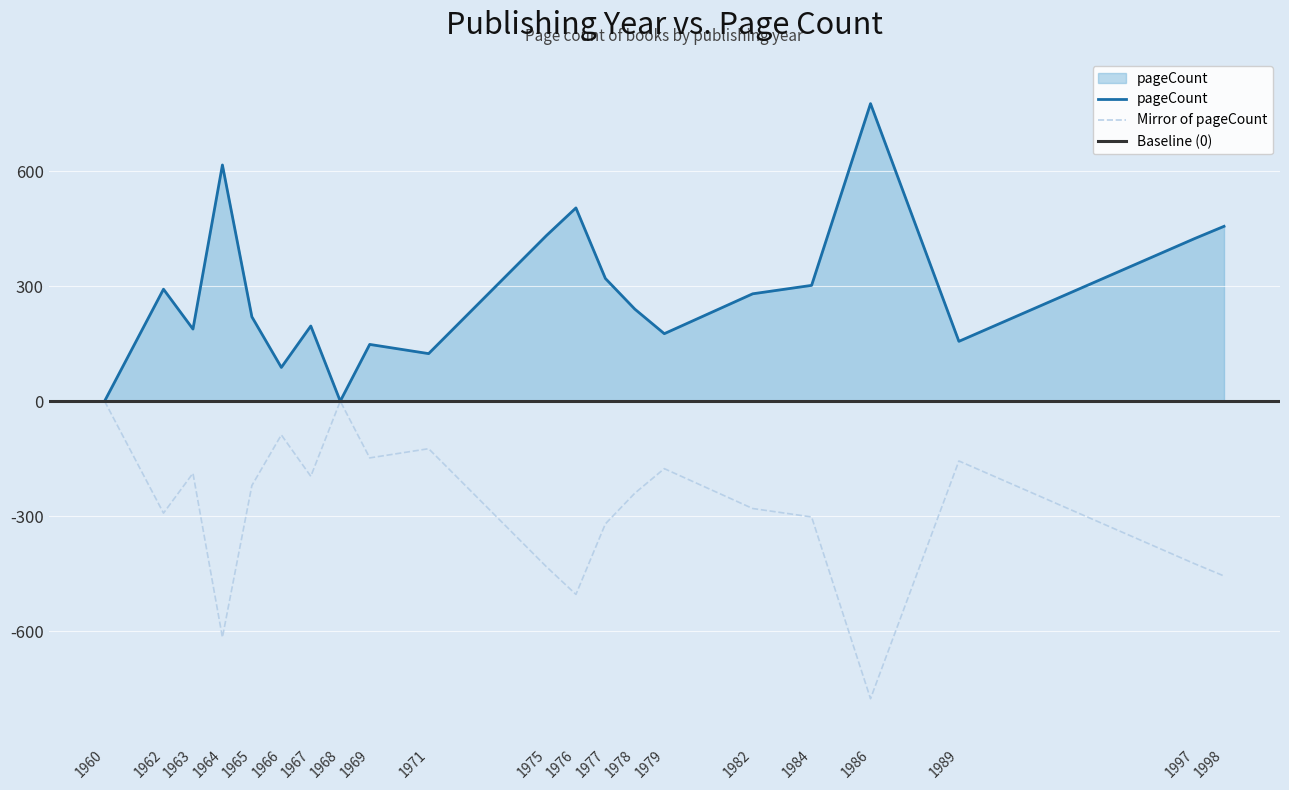

The value at 1969 is 242. True or false?

False